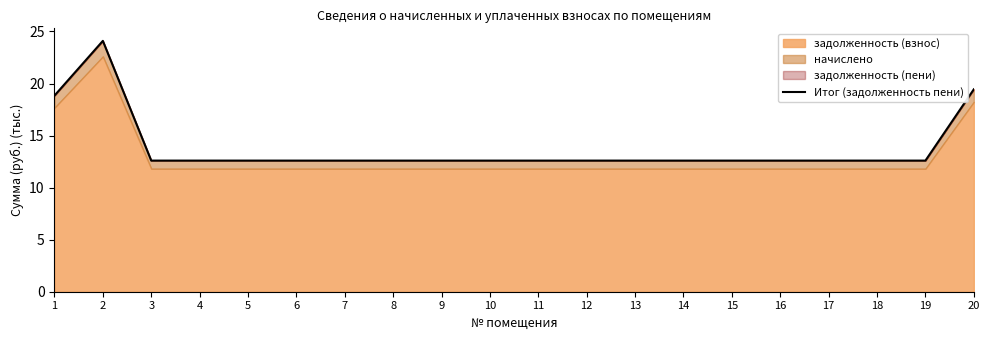

What is the minimum value shown in the chart?

12.6